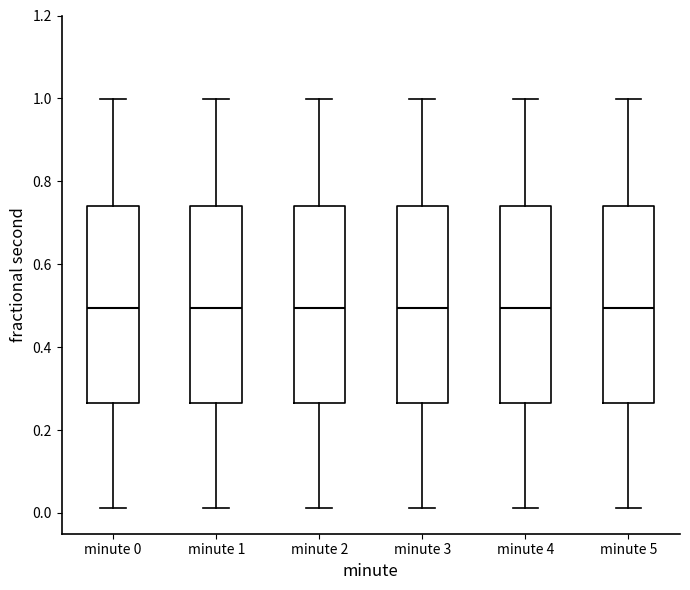

Reading left to right, read every box against the y-axis: the position of its median line, the range the box covers, and the ends of its whiskers. The values are not printed on the chart, so give them approximately, as read against the axis.

minute 0: median 0.50, box 0.26 to 0.74, whiskers 0.02 to 1.00
minute 1: median 0.50, box 0.26 to 0.74, whiskers 0.02 to 1.00
minute 2: median 0.50, box 0.26 to 0.74, whiskers 0.02 to 1.00
minute 3: median 0.50, box 0.26 to 0.74, whiskers 0.02 to 1.00
minute 4: median 0.50, box 0.26 to 0.74, whiskers 0.02 to 1.00
minute 5: median 0.50, box 0.26 to 0.74, whiskers 0.02 to 1.00